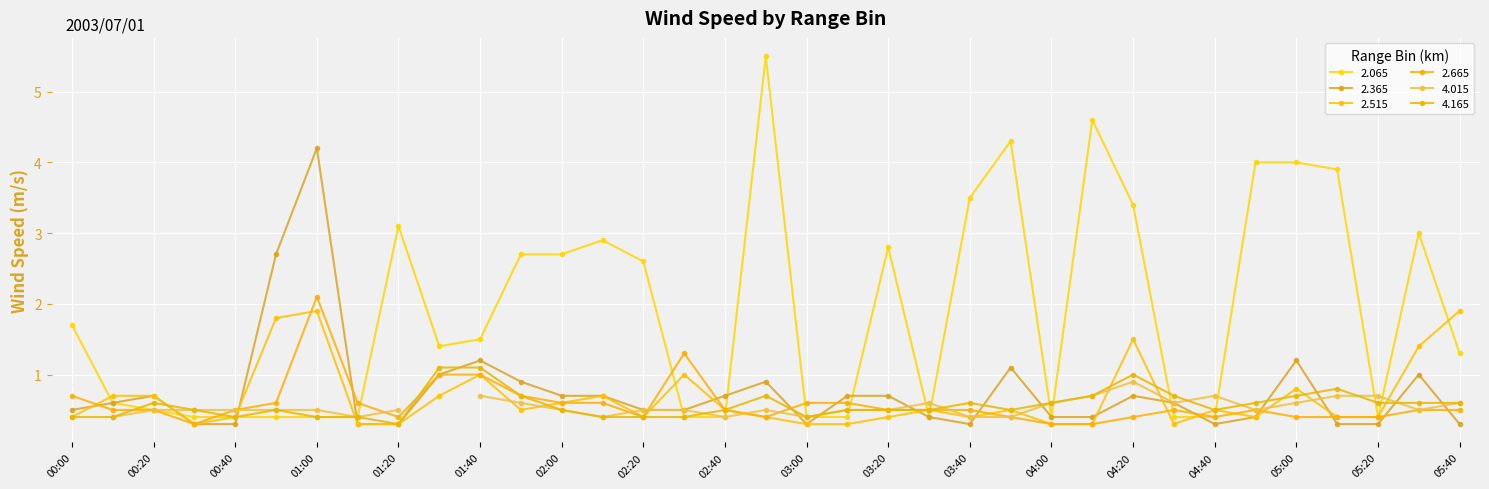

What is the label of the 19th point from the left?

03:00